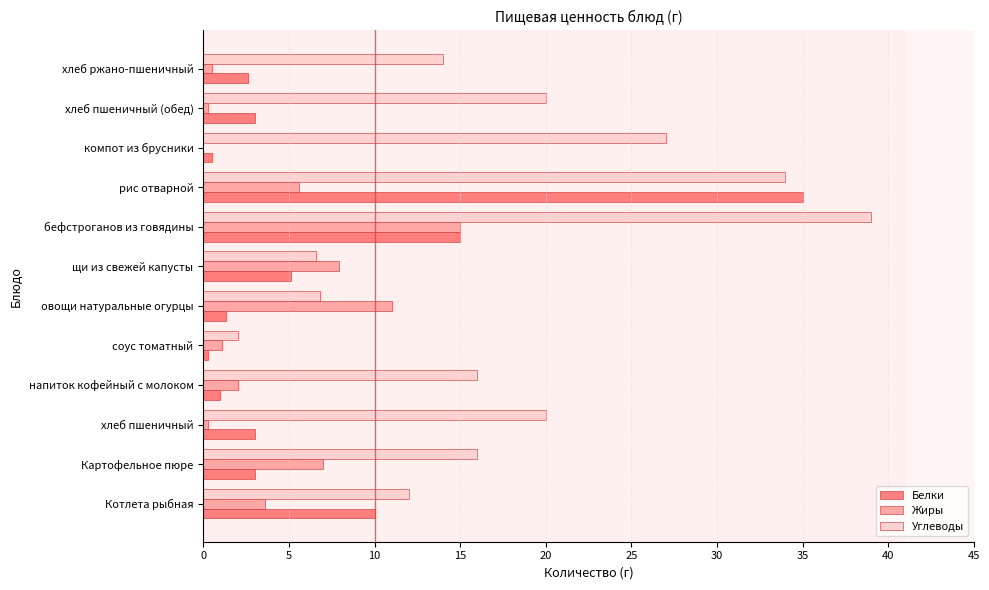

Which series has the largest range (max minus min)?

Углеводы